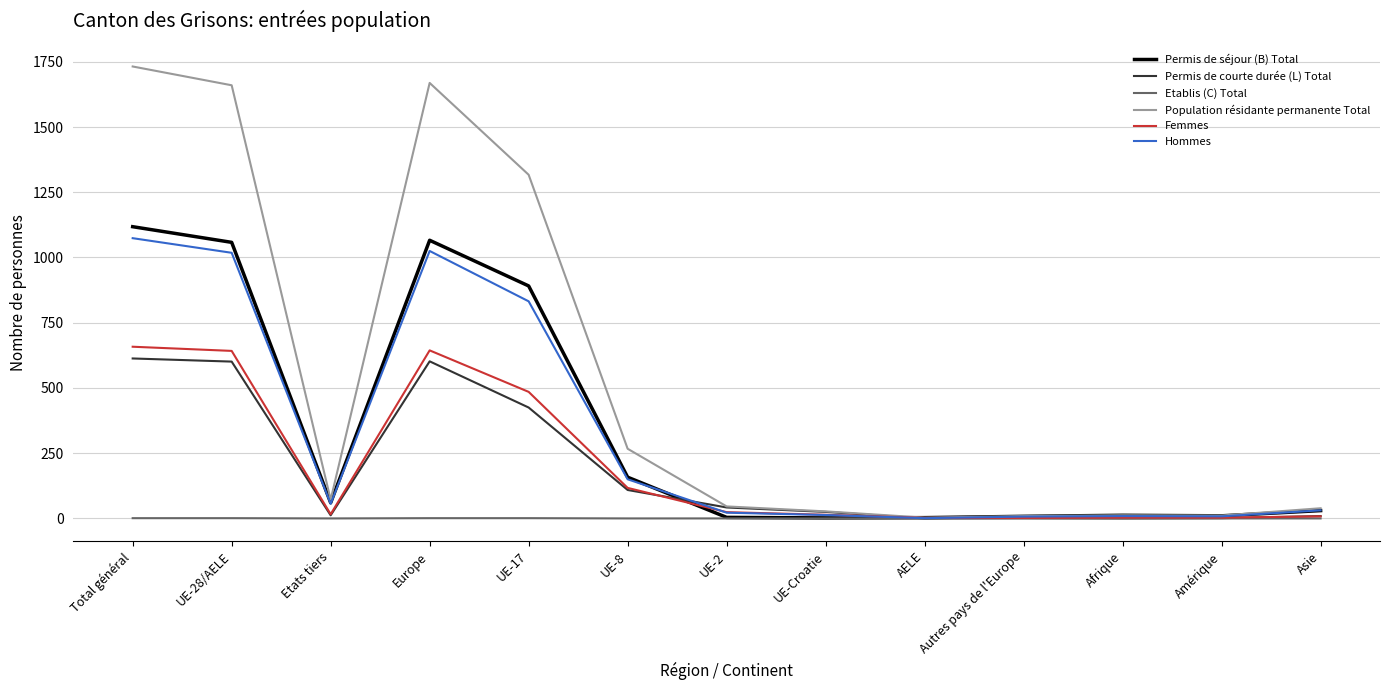

At which category is the sum across all series the highest?

Total général